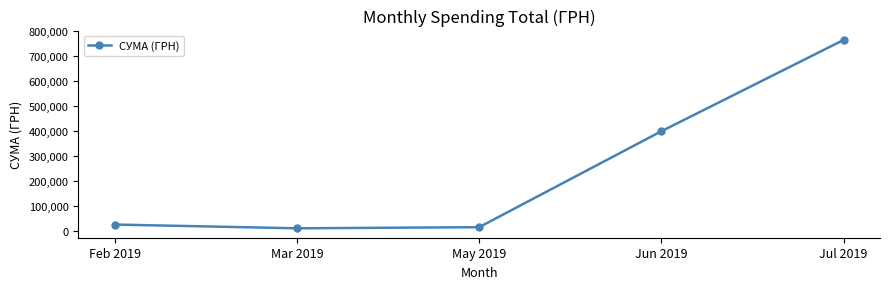

Where is the data nearest to the value 388056?

Jun 2019